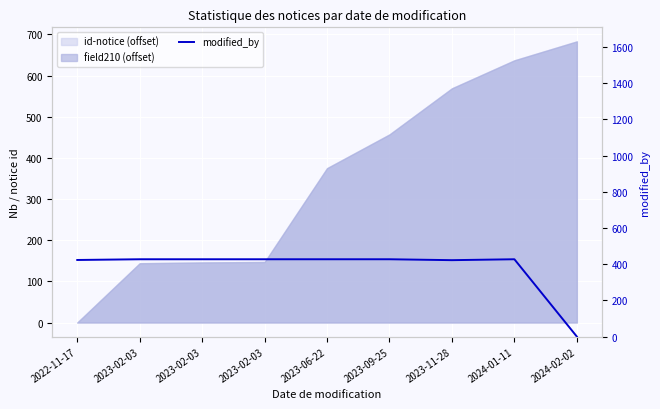

Is it true that the value at 2023-02-03 is 427?

True